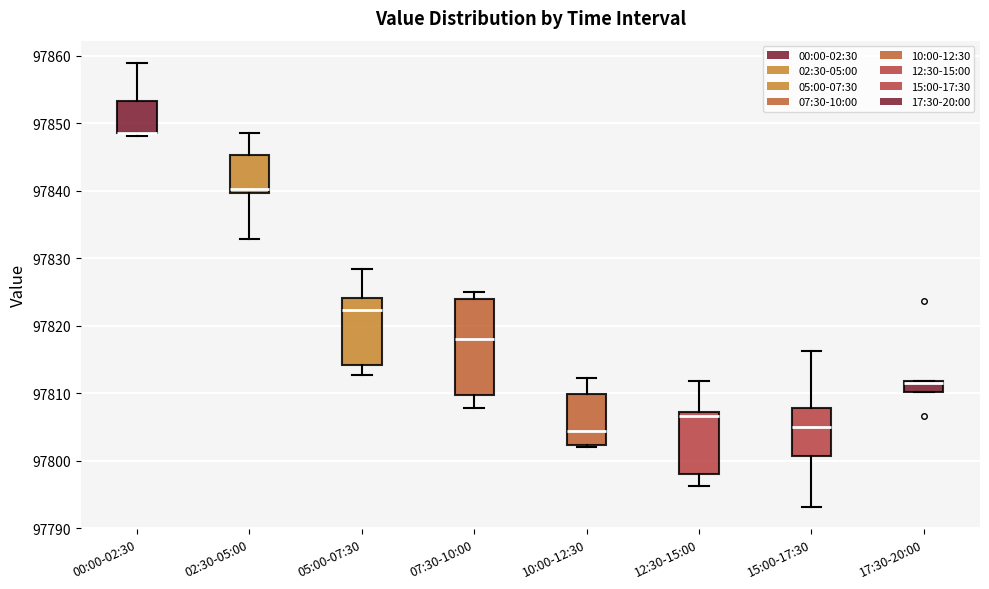

Reading left to right, read every box against the y-axis: the position of its median line, the range the box covers, and the ends of its whiskers. The values are not printed on the chart, so give them approximately, as read against the axis.

00:00-02:30: median 97849 (drawn on the box's lower edge), box 97849 to 97853, whiskers 97848 to 97859
02:30-05:00: median 97840 (just above the box's lower edge), box 97840 to 97845, whiskers 97833 to 97849
05:00-07:30: median 97822, box 97814 to 97824, whiskers 97813 to 97828
07:30-10:00: median 97818, box 97810 to 97824, whiskers 97808 to 97825
10:00-12:30: median 97804, box 97802 to 97810, whiskers 97802 (just below the box's lower edge) to 97812
12:30-15:00: median 97807 (just below the box's upper edge), box 97798 to 97807, whiskers 97796 to 97812
15:00-17:30: median 97805, box 97801 to 97808, whiskers 97793 to 97816
17:30-20:00: median 97811, box 97810 to 97812, whiskers 97810 to 97812